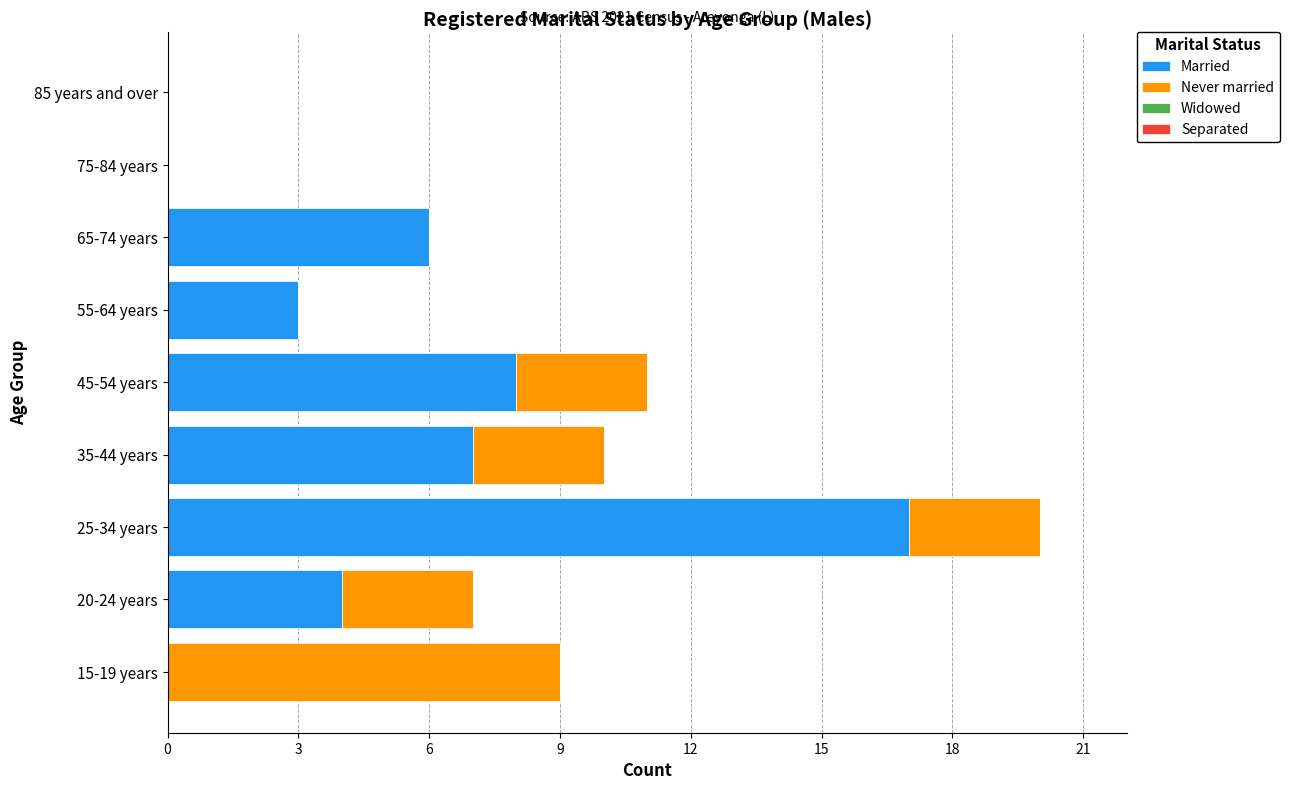

At which category is the sum across all series the highest?

25-34 years